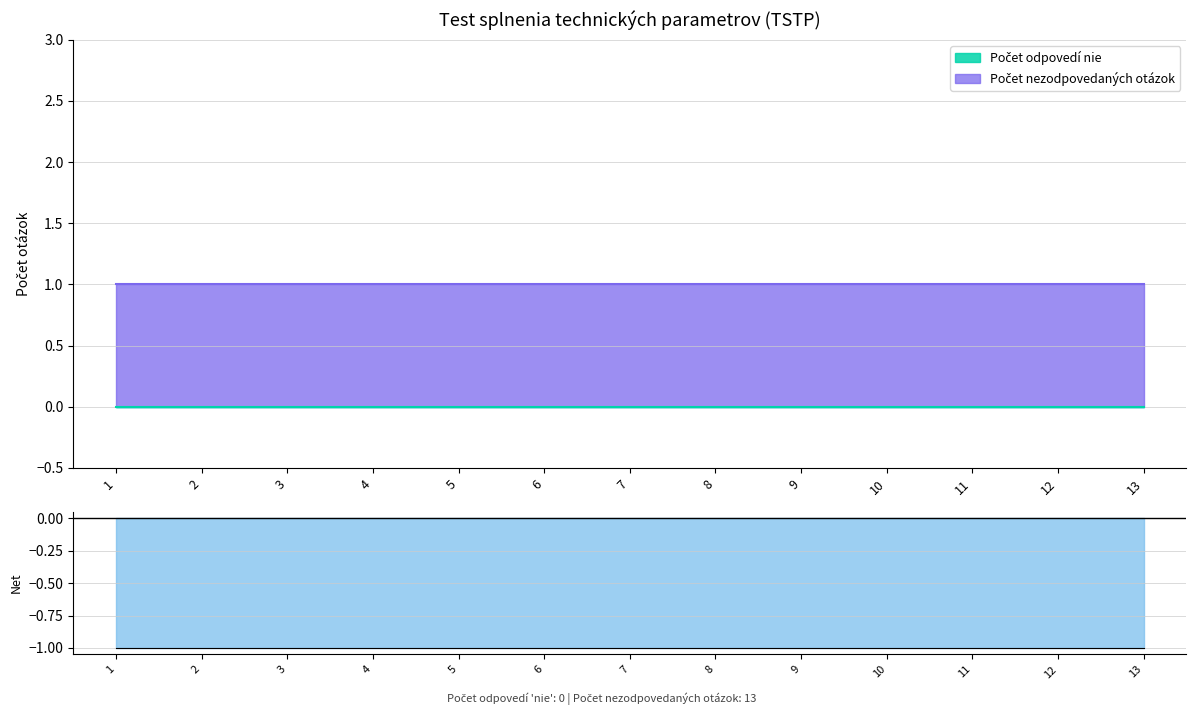

At how many categories does at least one series exceed 0?

13